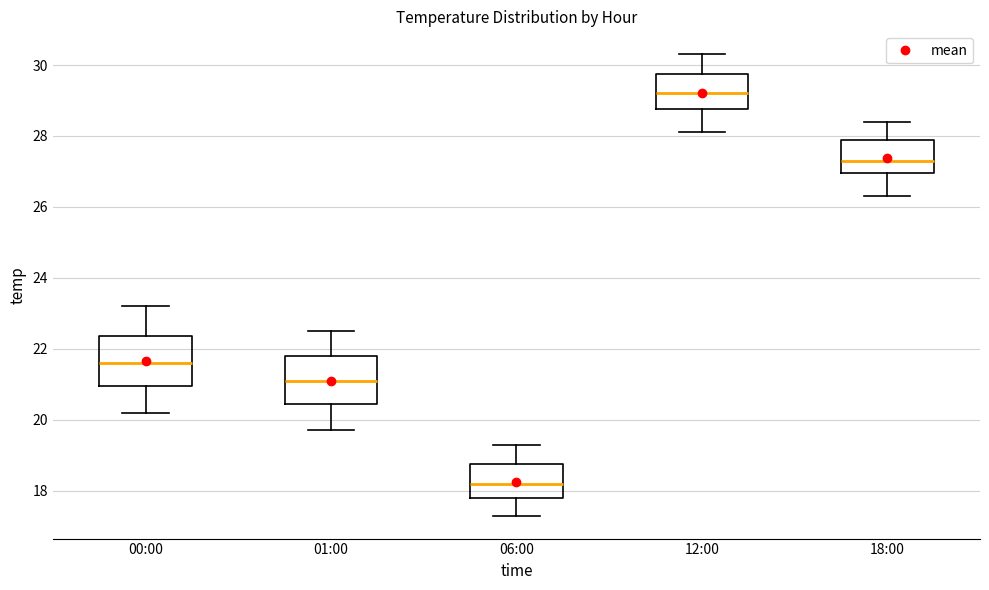

Reading left to right, transcribe this box plot: for each box, give where its median line is, the range the box spans, and where its two whiskers end, as read against the y-axis. The values are not printed on the chart, so give them approximately, as read against the axis.

00:00: median 21.6, box 21.0 to 22.4, whiskers 20.2 to 23.2
01:00: median 21.2, box 20.4 to 21.8, whiskers 19.8 to 22.6
06:00: median 18.2, box 17.8 to 18.8, whiskers 17.4 to 19.4
12:00: median 29.2, box 28.8 to 29.8, whiskers 28.2 to 30.4
18:00: median 27.4, box 27.0 to 28.0, whiskers 26.4 to 28.4